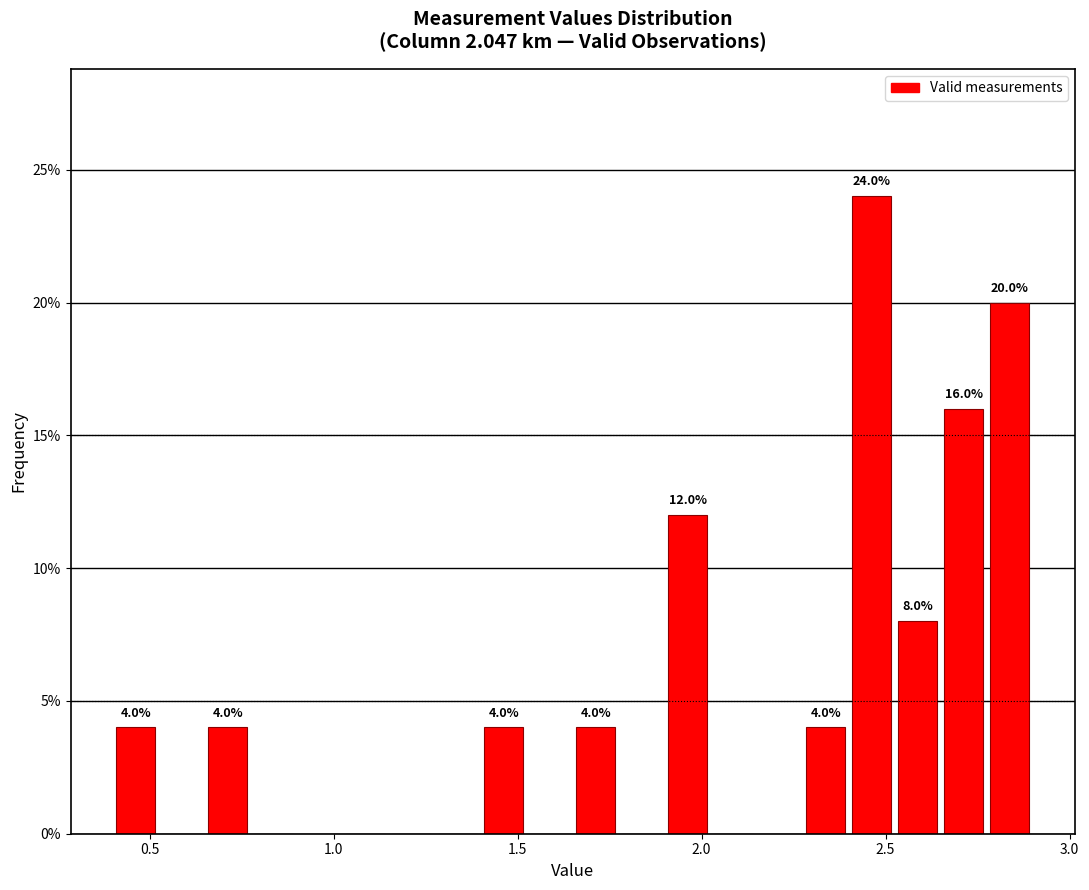

Around what value on the x-axis is the tallest bar? Give the approximate position of its centre, as read against the axis.

2.45